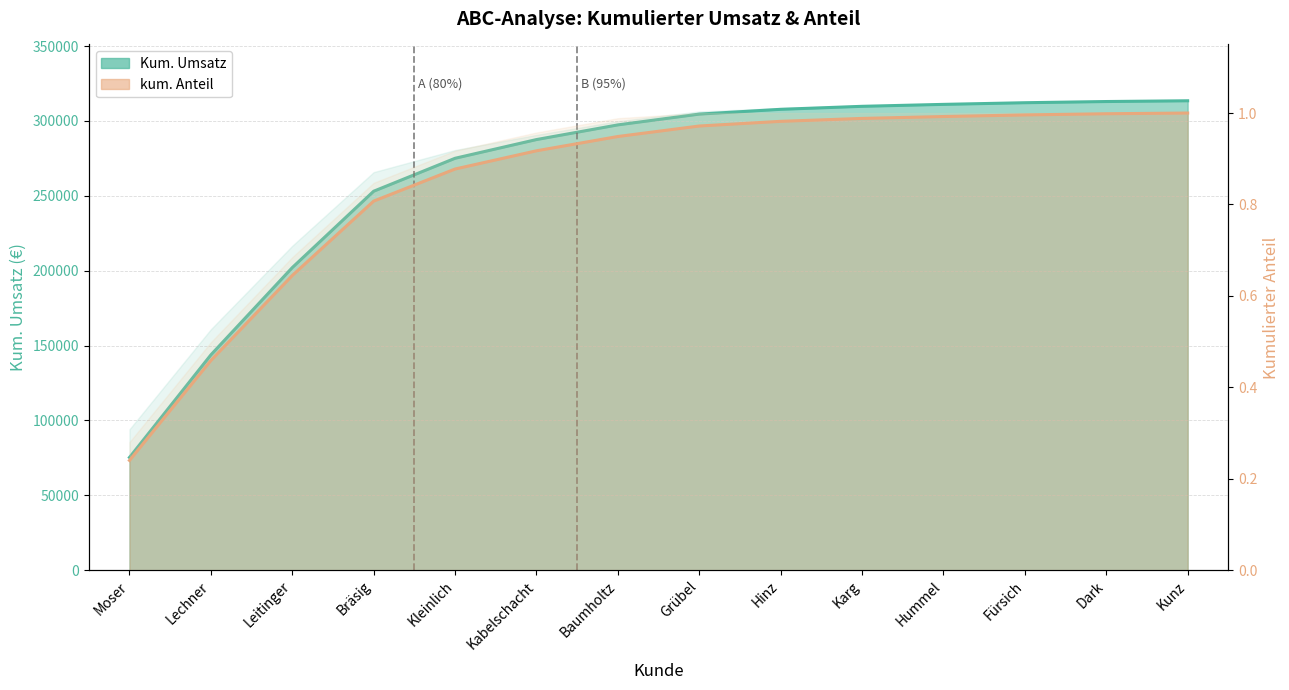

Between Hummel and Hinz, which is larger?

Hummel